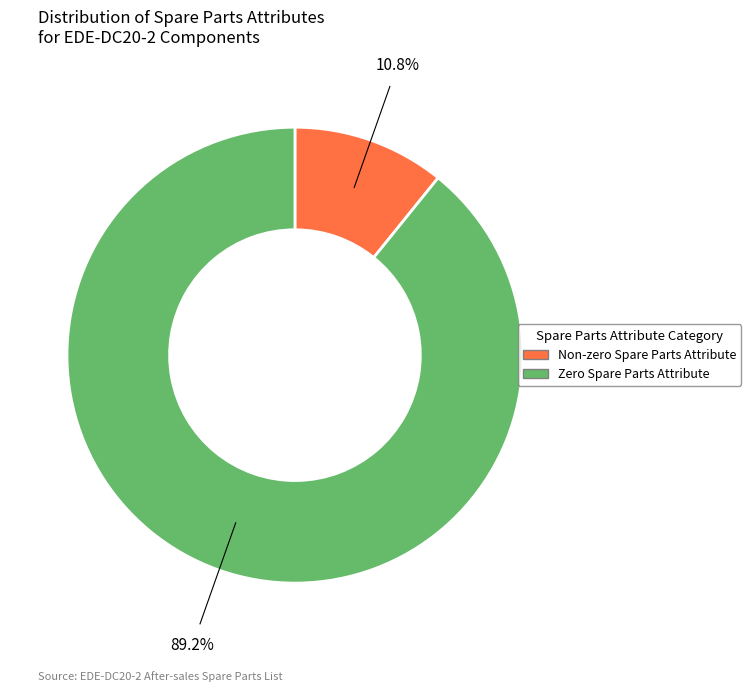

How many segments does this pie chart have?

2